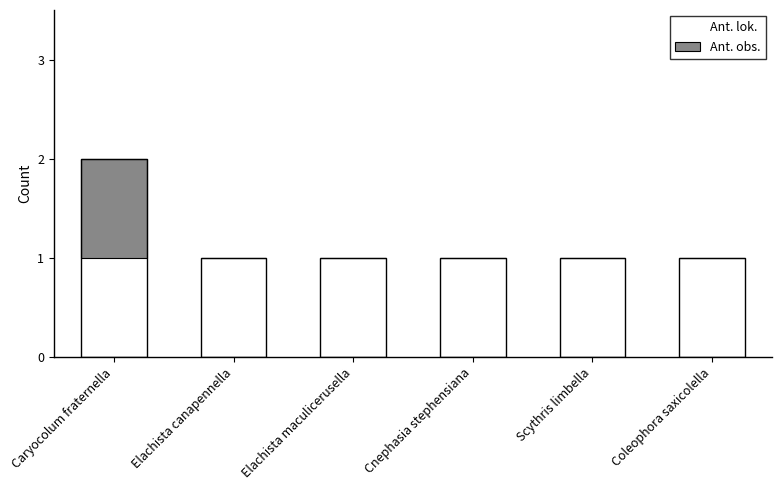

The Ant. lok. series shows 1 at Coleophora saxicolella. True or false?

True